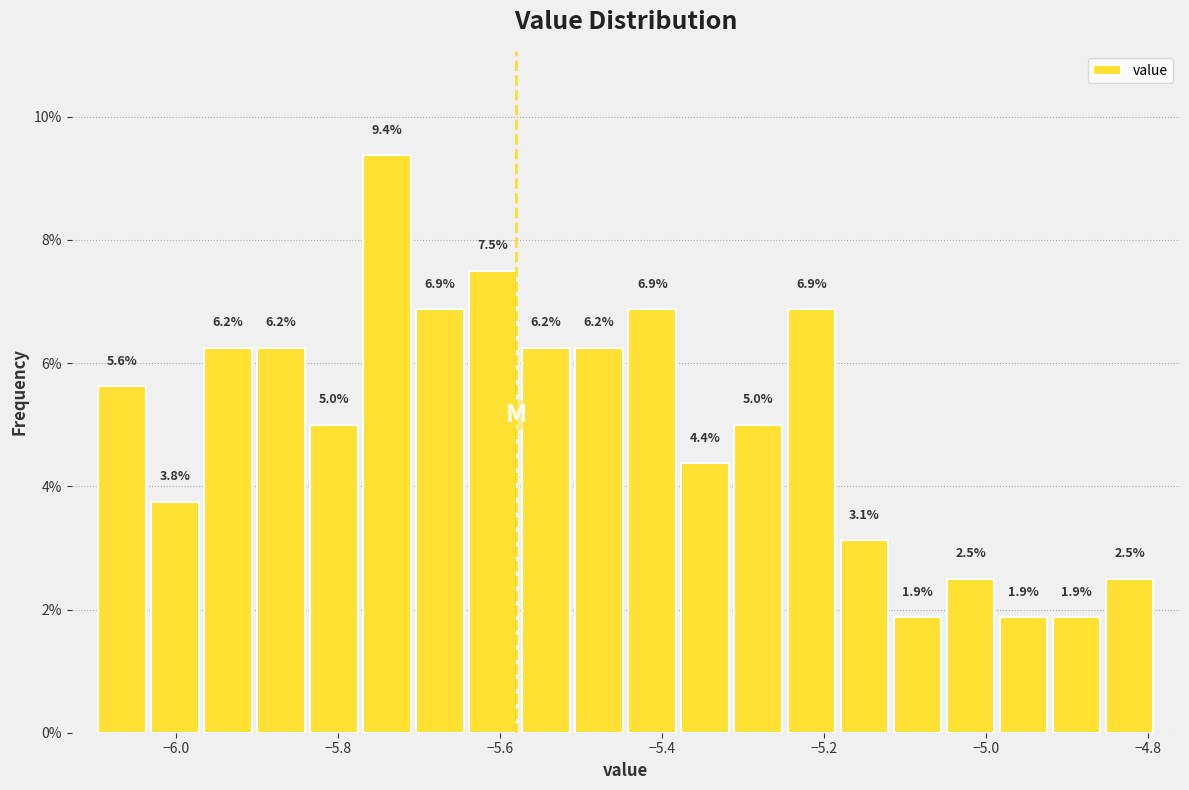

Around what value on the x-axis is the tallest bar? Give the approximate position of its centre, as read against the axis.

-5.74